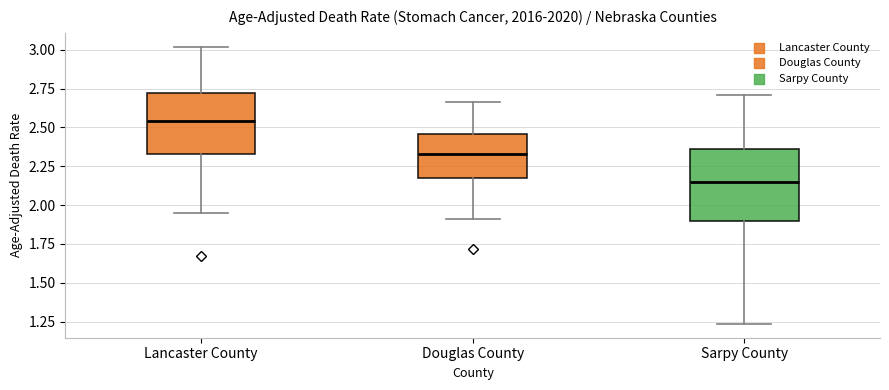

Where does the median line of the box for Lancaster County sit on the y-axis? The values are not printed on the chart, so give them approximately, as read against the axis.

2.55